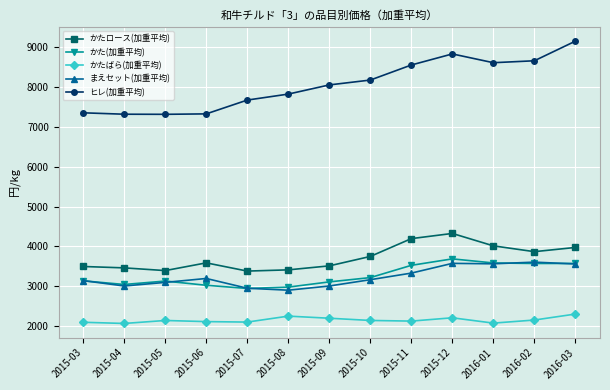

What is the approximate value of かた(加重平均) at 2015-12?

3686.9